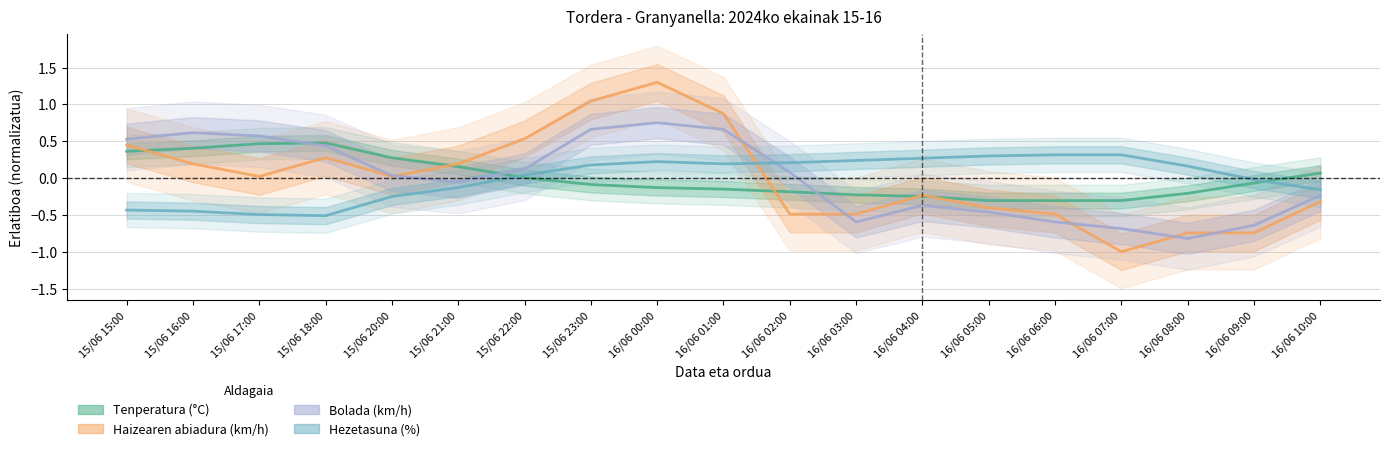

What is the label of the 11th point from the left?

16/06 02:00